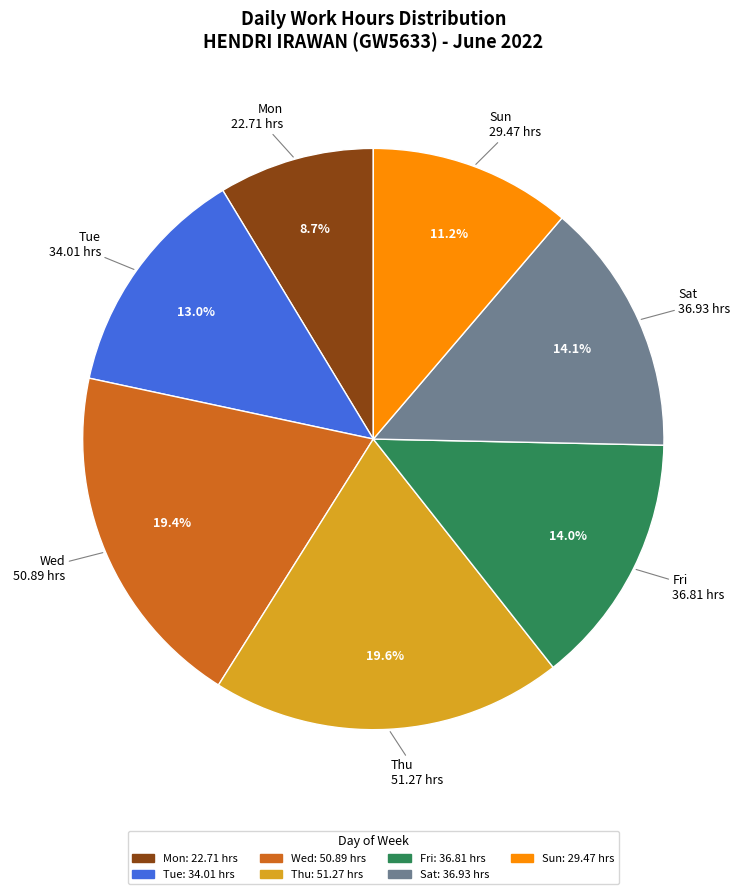

Is there a majority slice in this chart?

No